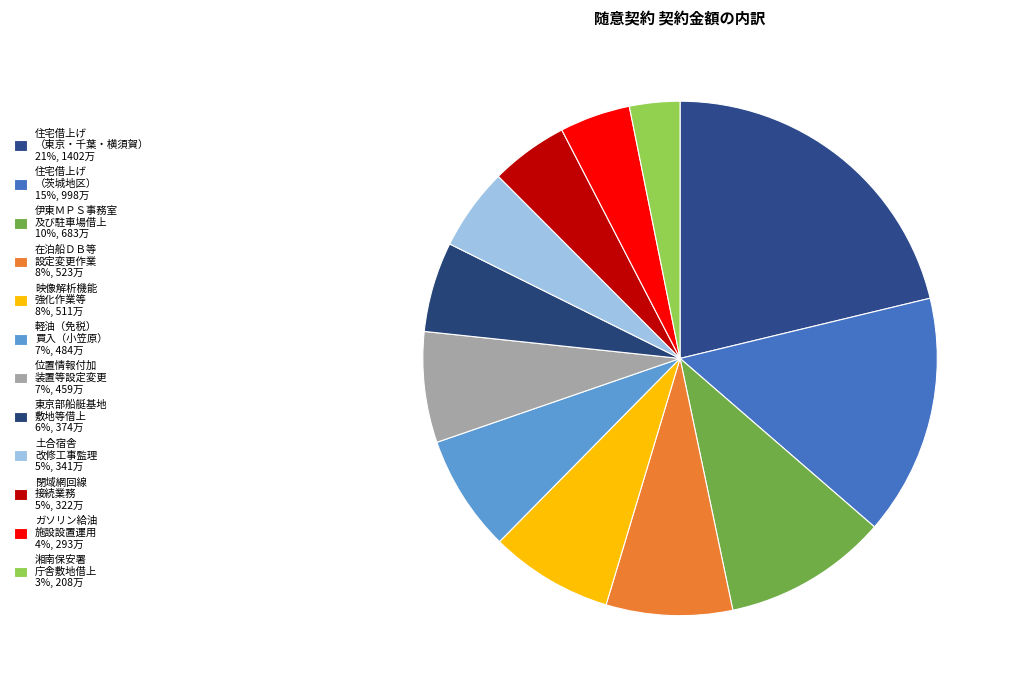

To the nearest percent, what is the difference between the largest and smallest slice percentages?

18%